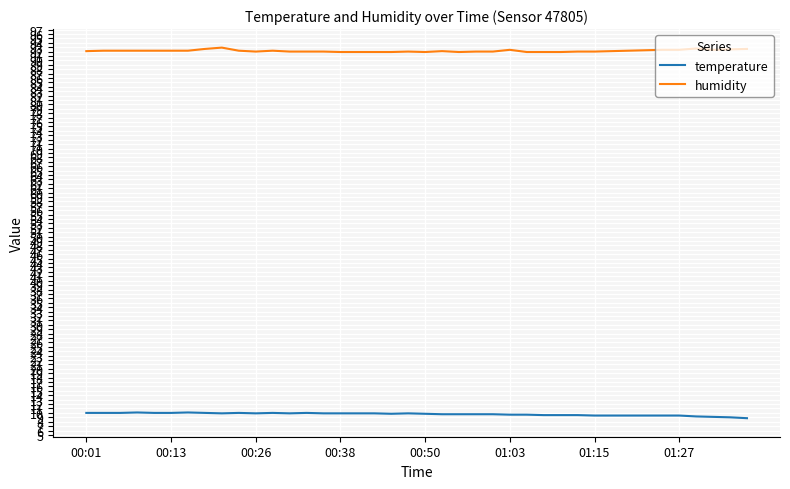

Which series has the largest total across all categories?

humidity